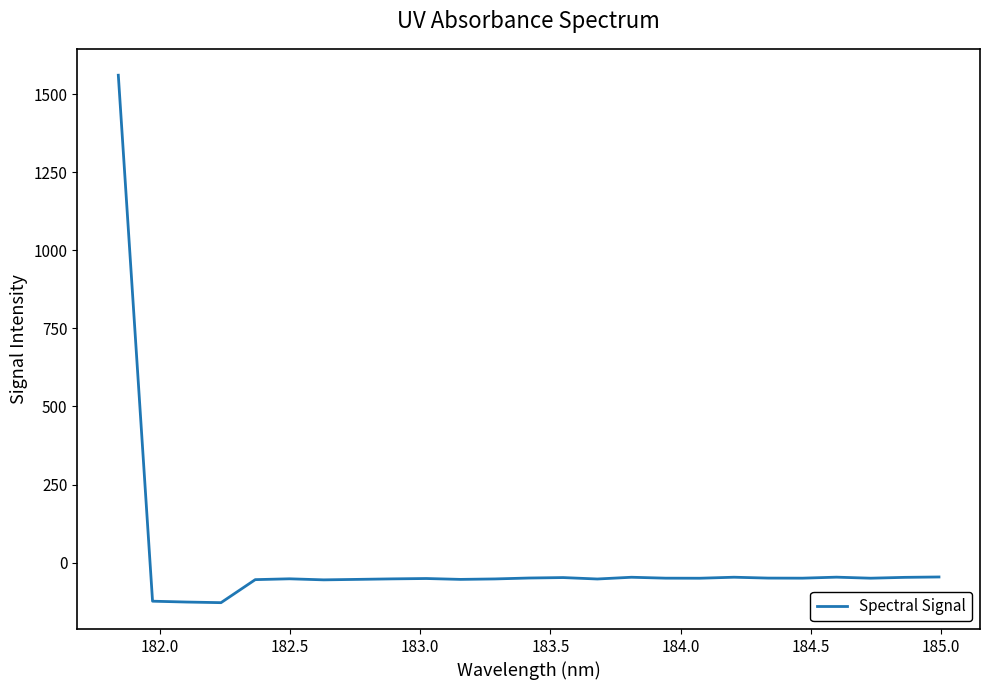

What is the difference between the maximum and minimum values?

1689.1